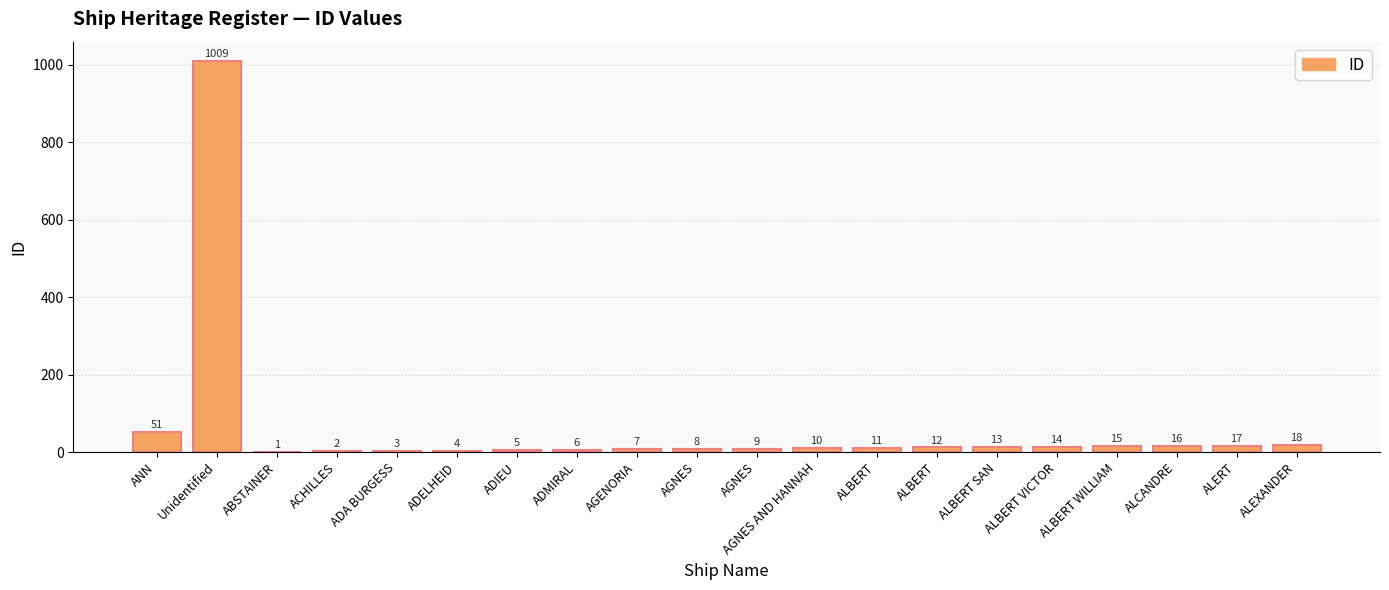

At which label does the data first exceed 11?

ANN